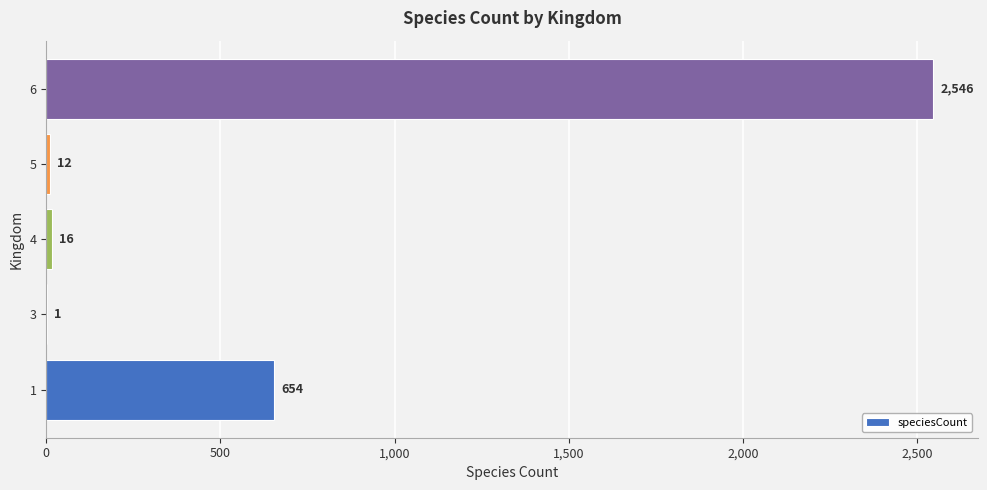

The chart shows a value of 178 at 1. True or false?

False